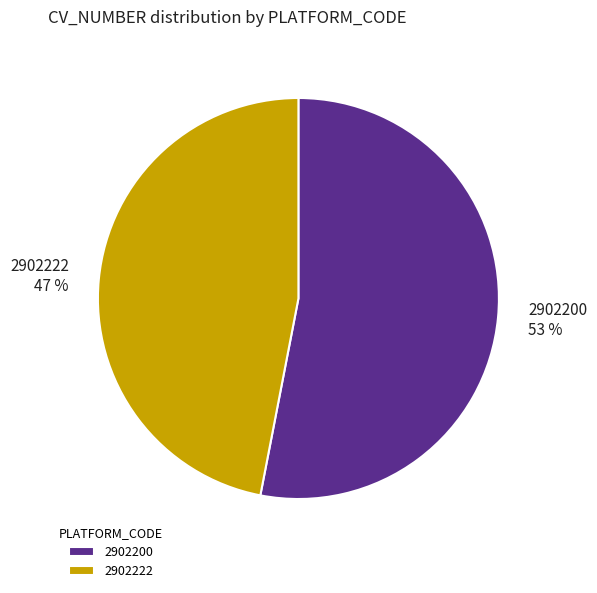

Between 2902222 and 2902200, which is larger?

2902200